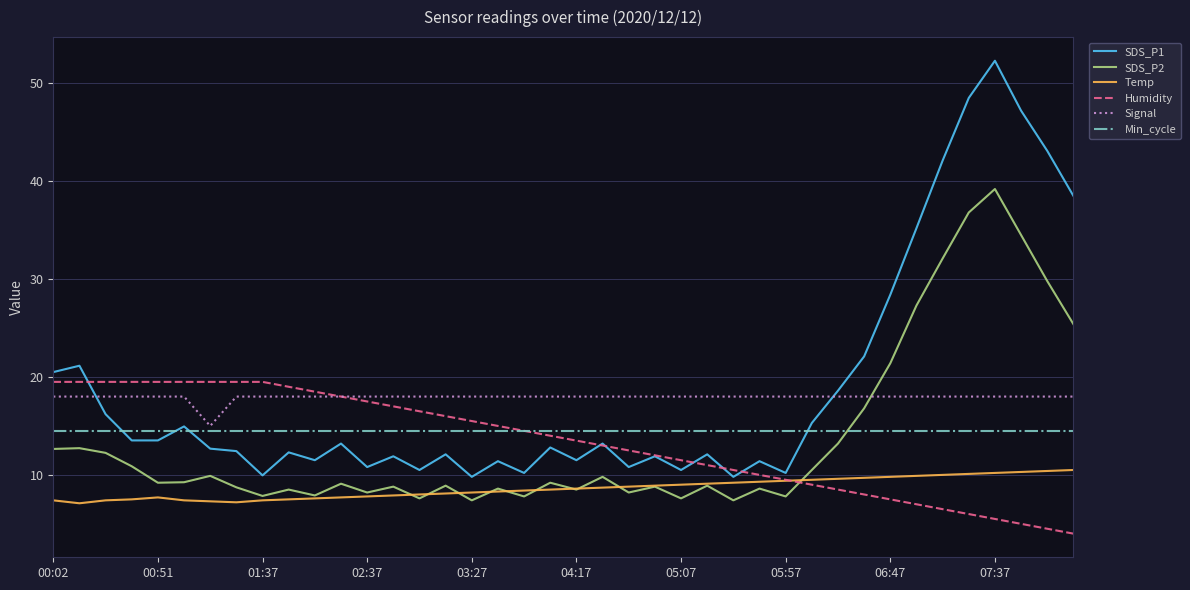

Which series has the widest spread of values?

SDS_P1